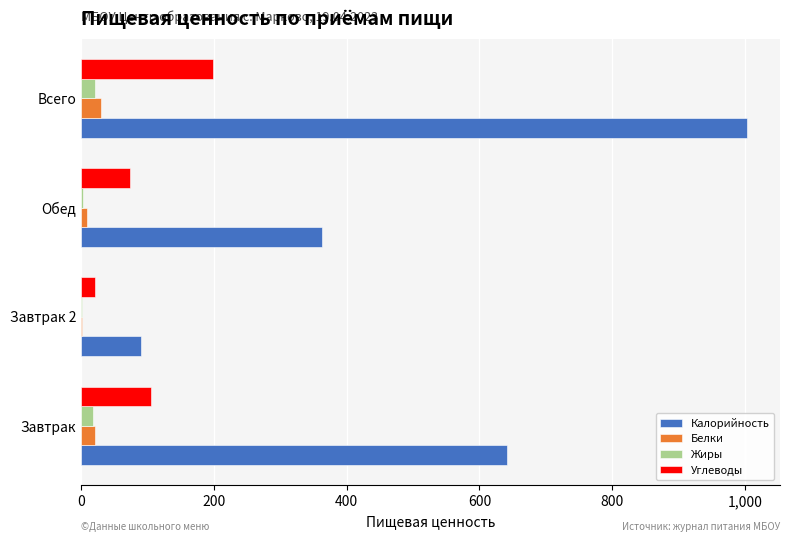

Which series changed the most between Завтрак 2 and Обед?

Калорийность